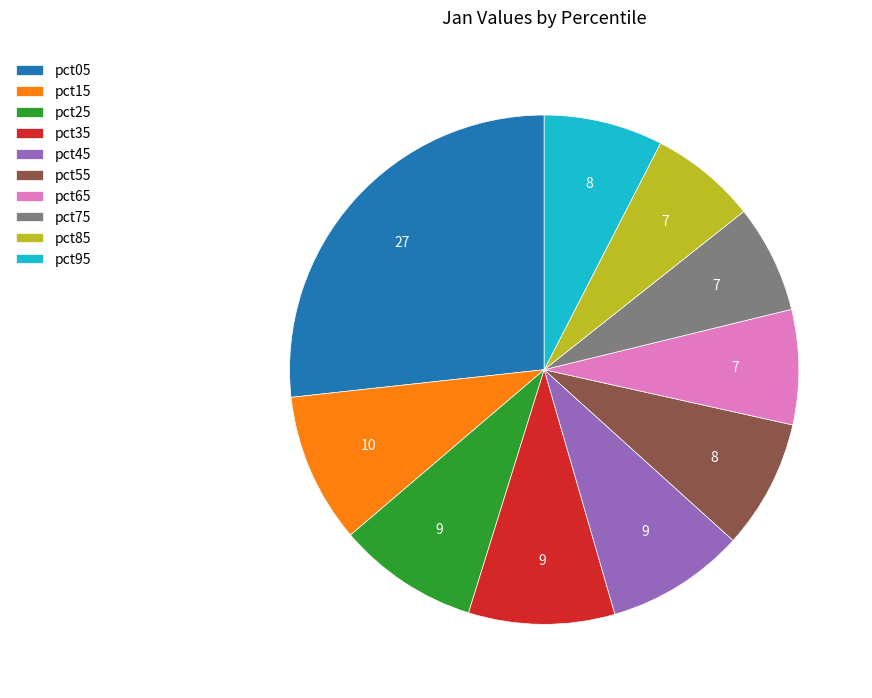

Does any single category account for the majority?

No